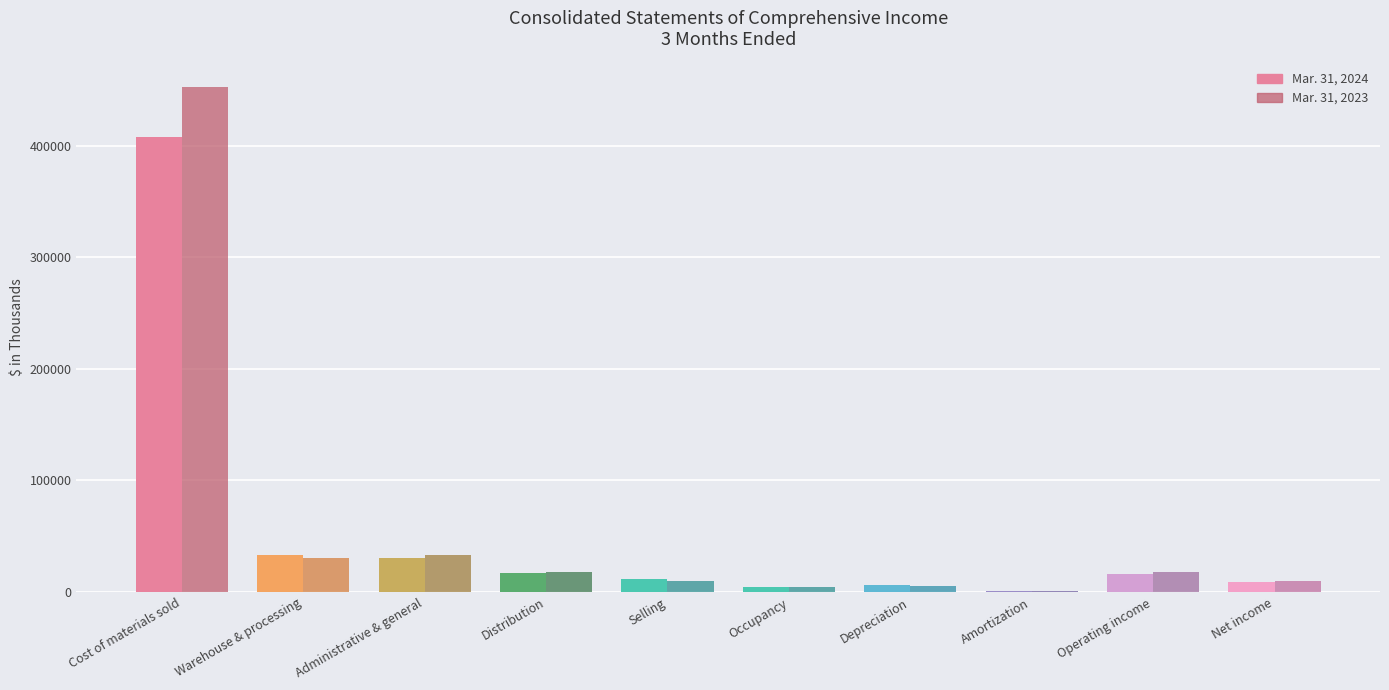

What is the value of the Mar. 31, 2024 bar at the 10th from the left?

8697